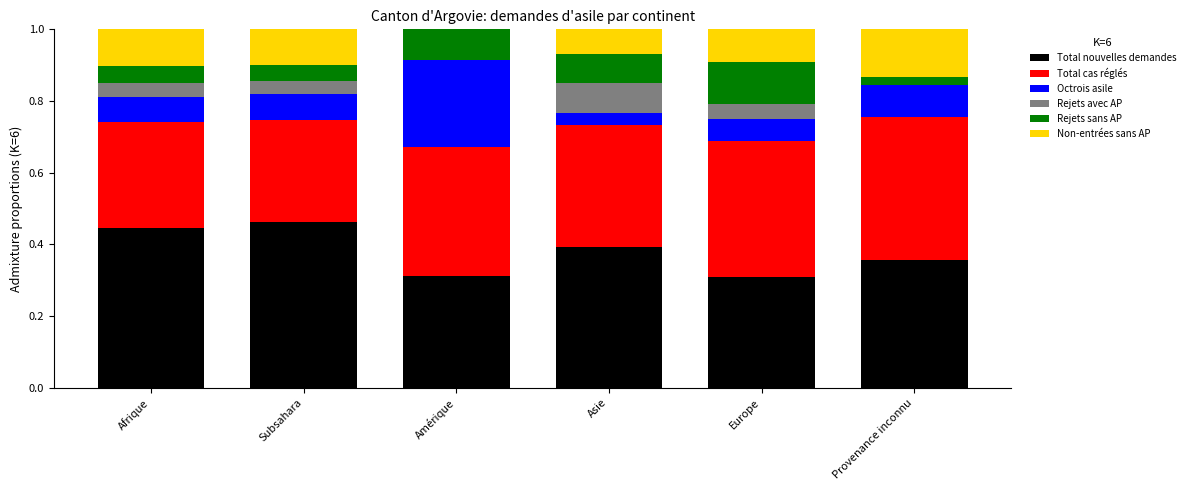

What is the total value across all series at Afrique?

1.0